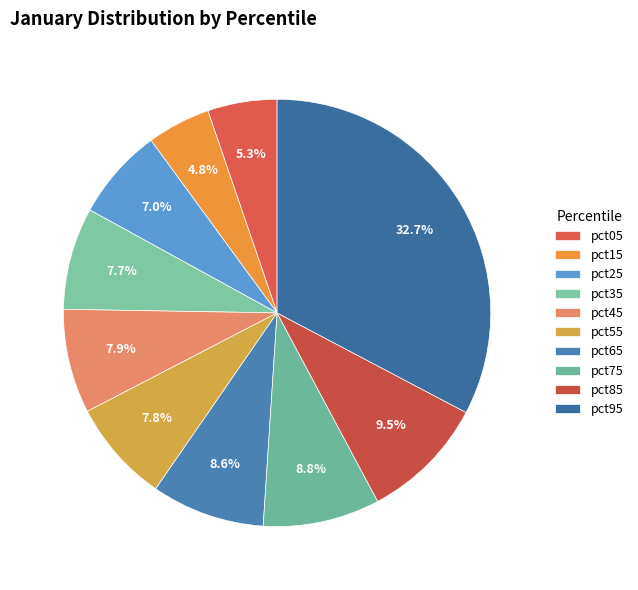

The pct05 slice represents 5% of the pie. True or false?

True